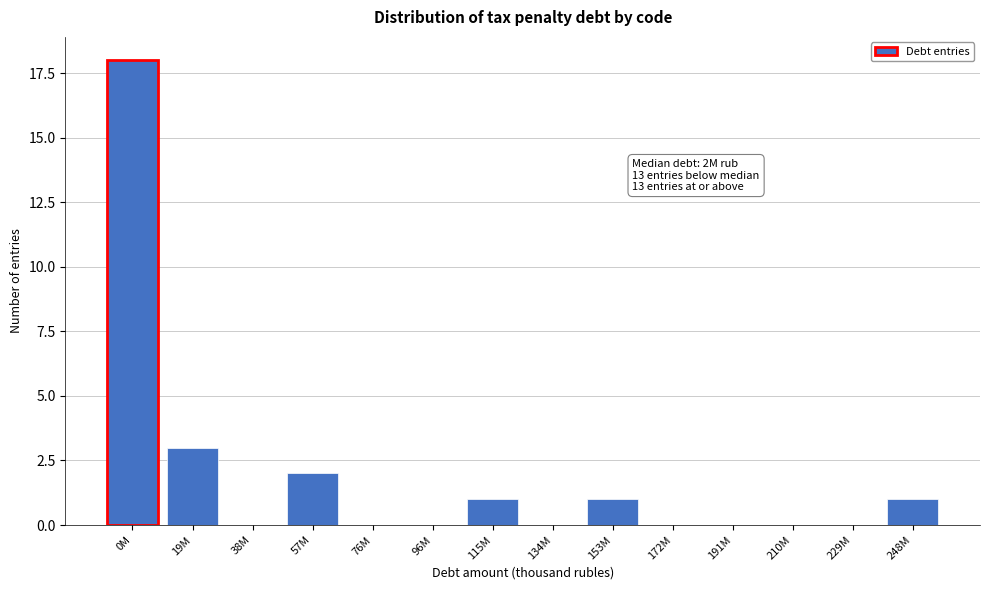

Reading right to left, transcribe all the data shown in this chart.

248M=1	229M=0	210M=0	191M=0	172M=0	153M=1	134M=0	115M=1	96M=0	76M=0	57M=2	38M=0	19M=3	0M=18